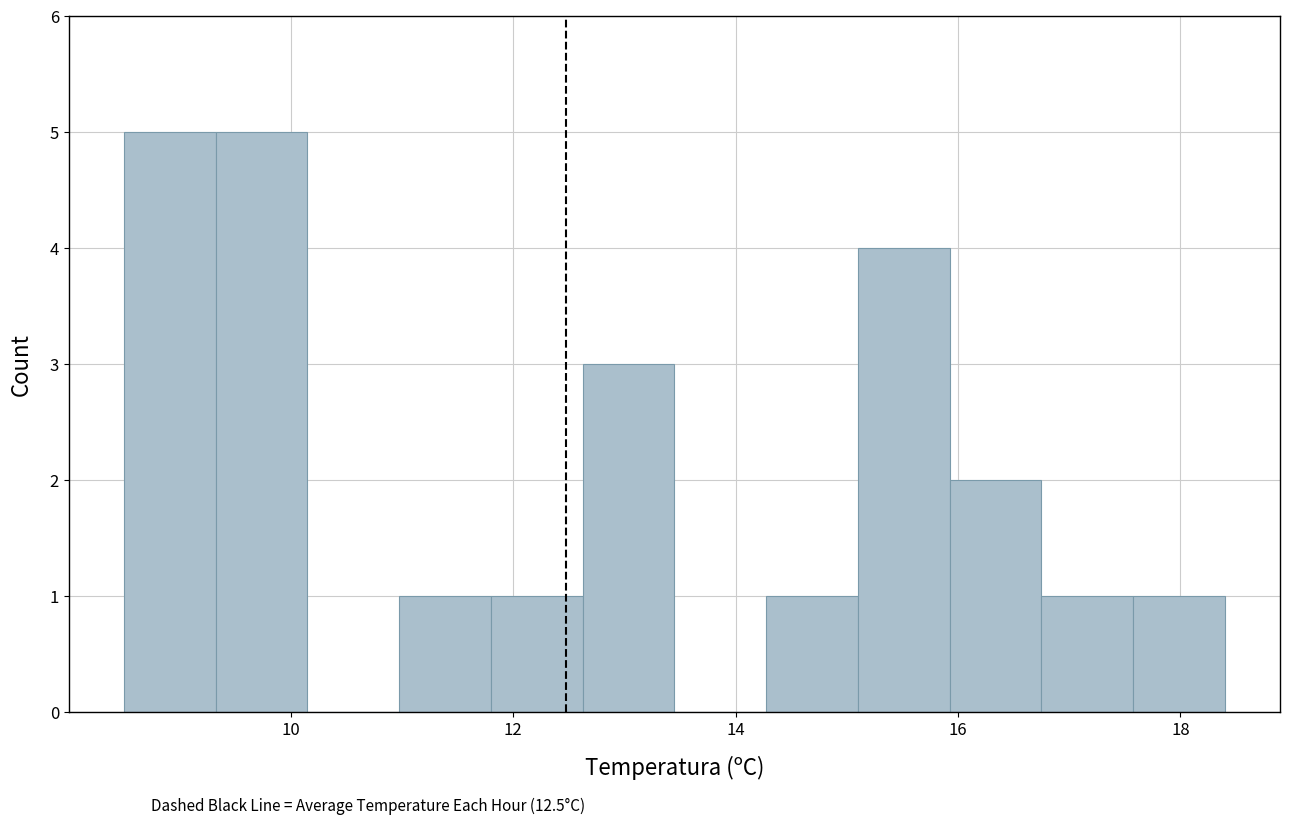

Reading left to right, transcribe this chart: for each bar, give the range it covers on the x-axis and its height. Neither the bar edges nor the heights are printed on the chart, so give them approximately, as read against the axes.

8.6 to 9.4: 5
9.4 to 10.2: 5
10.2 to 11.0: 0
11.0 to 11.8: 1
11.8 to 12.6: 1
12.6 to 13.4: 3
13.4 to 14.2: 0
14.2 to 15.2: 1
15.2 to 16.0: 4
16.0 to 16.8: 2
16.8 to 17.6: 1
17.6 to 18.4: 1